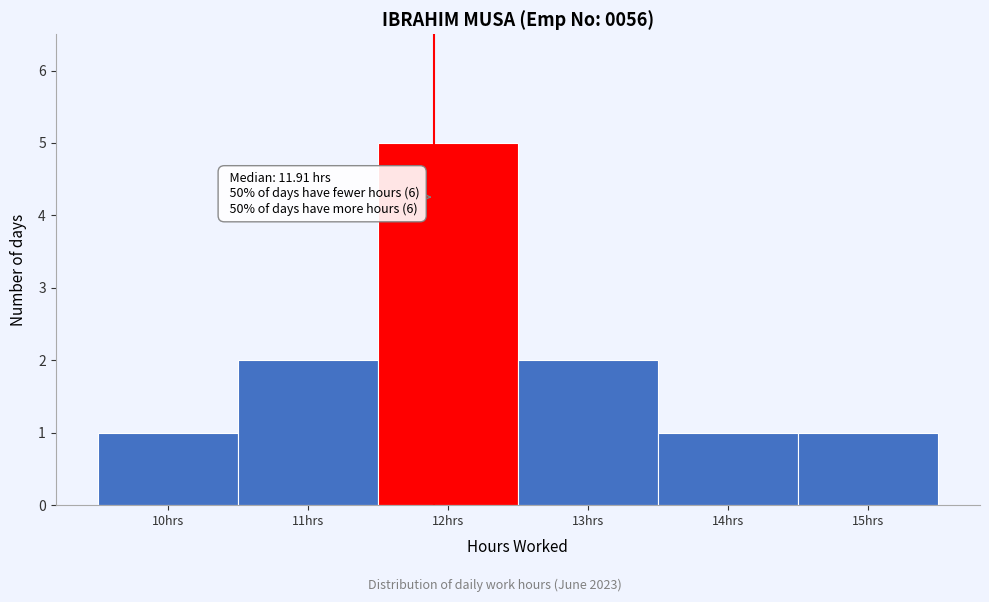

Over which range of the x-axis is the bar tallest?

11.5 to 12.5